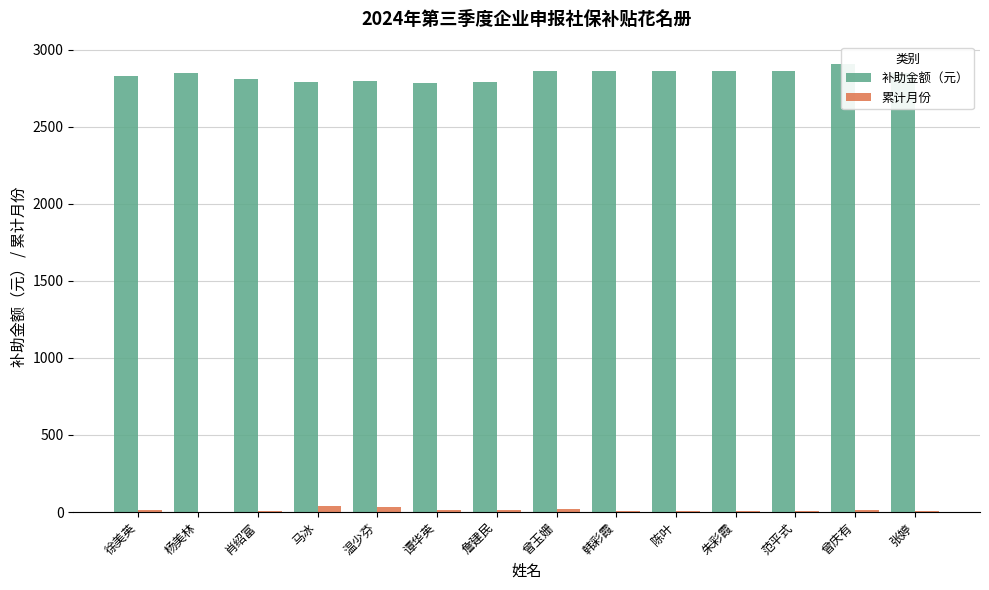

True or false: 补助金额（元） has a value of 2859.8 at 曾玉姗.

True